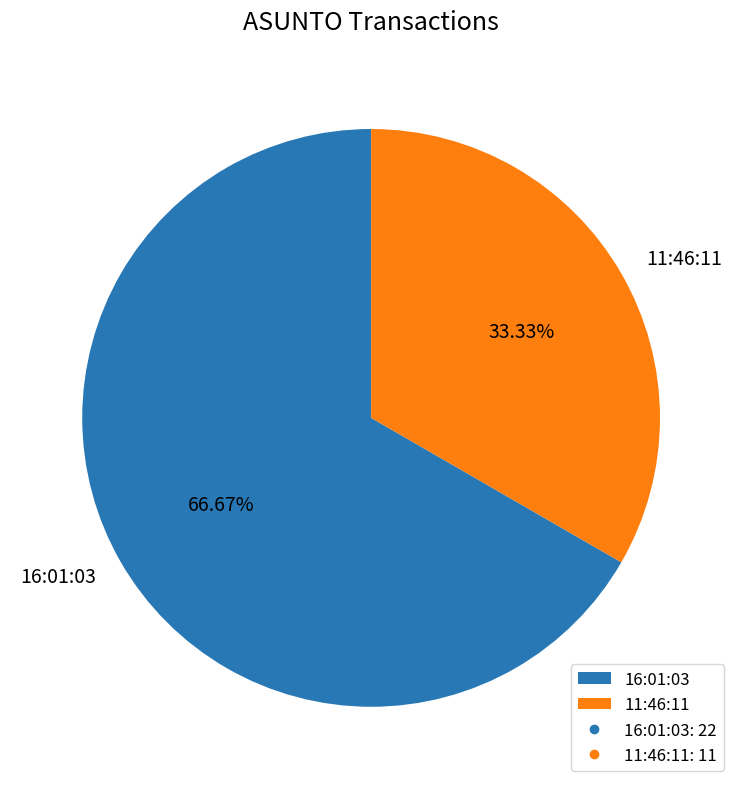

Is it true that 16:01:03 is 78% of the pie?

False